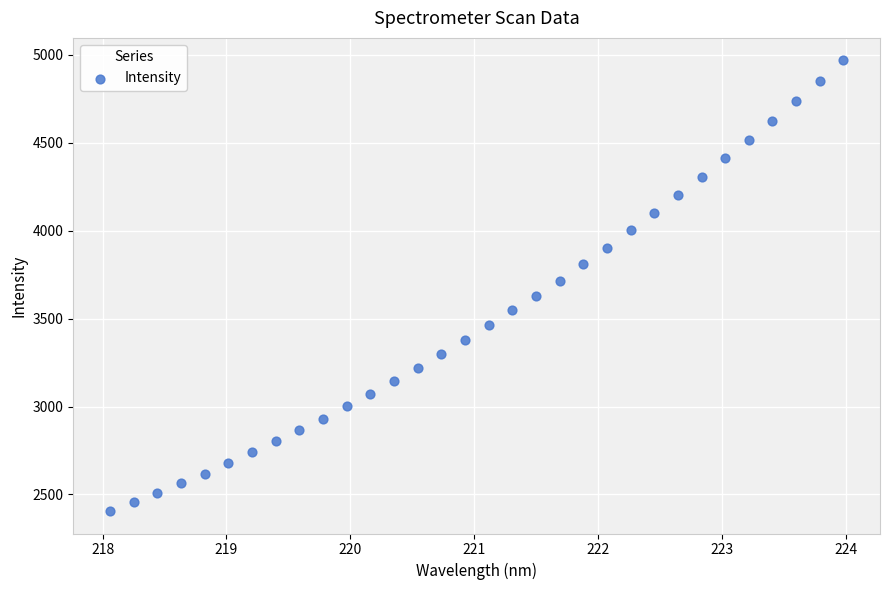

What is the range of Y values (max minus min)?

2562.4